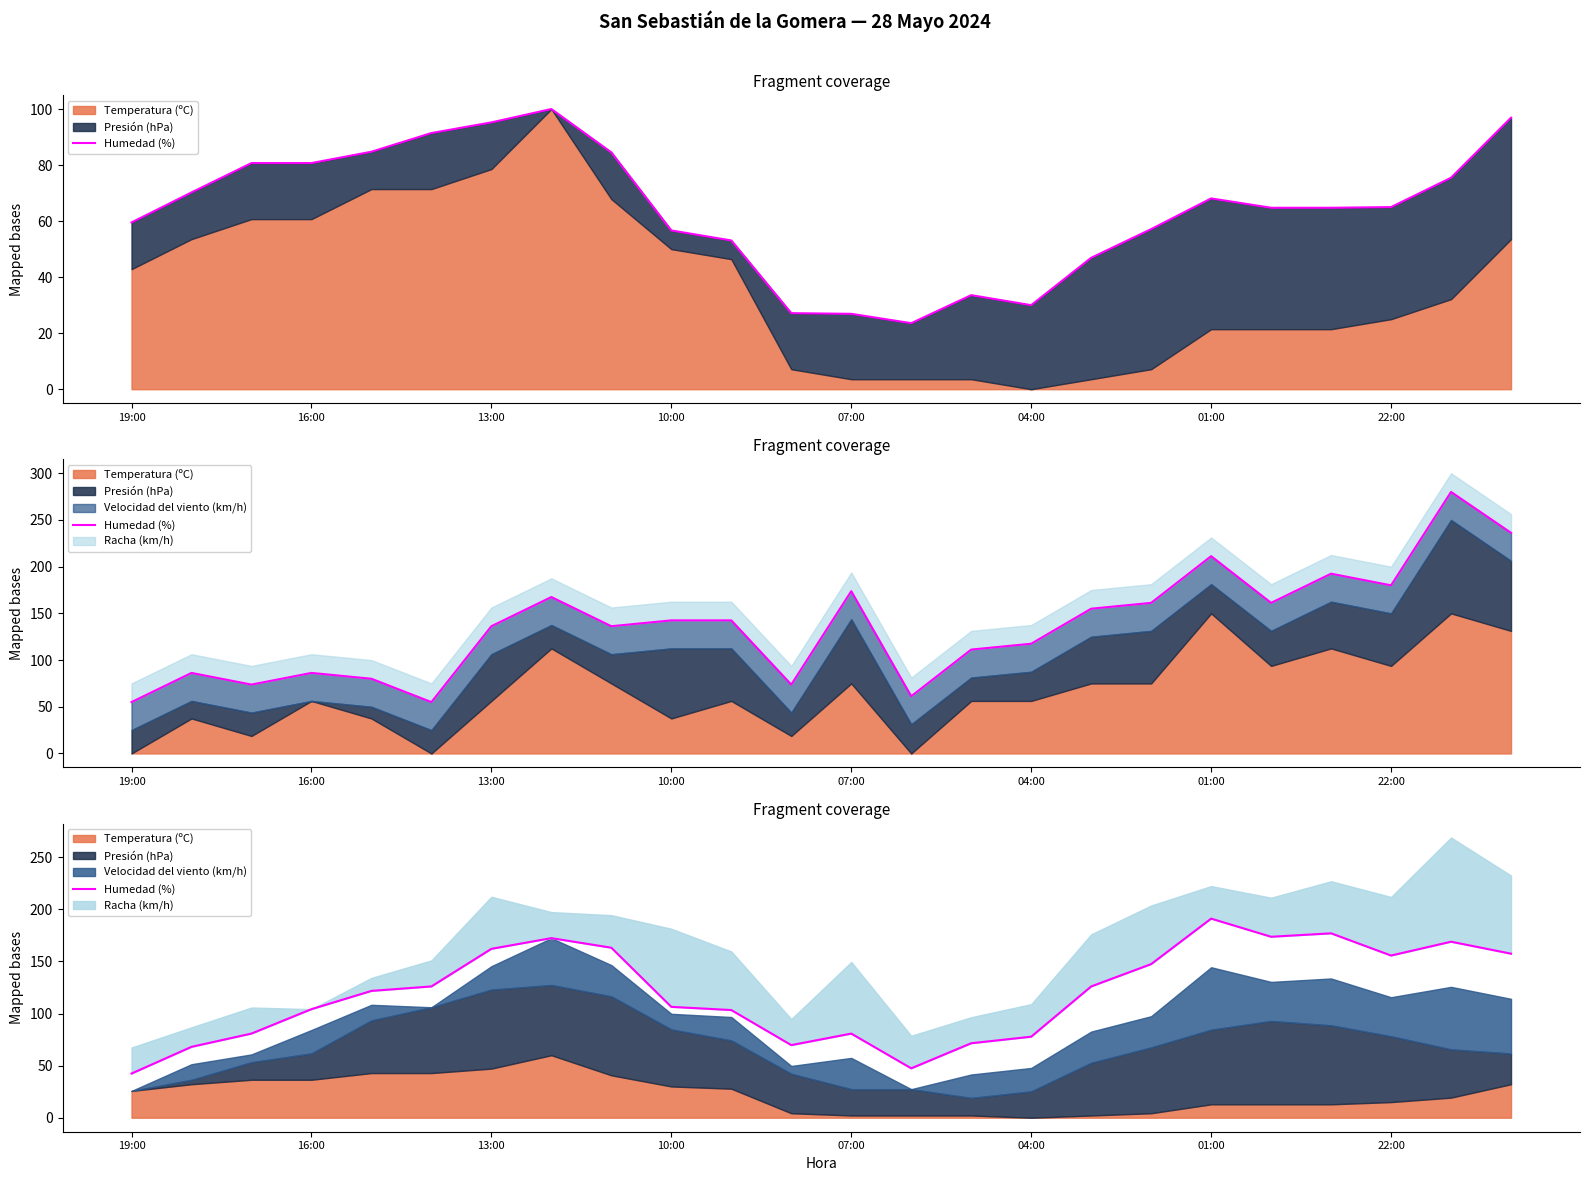

What is the ratio of the value at 10:00 to the value at 16:00?

1.0